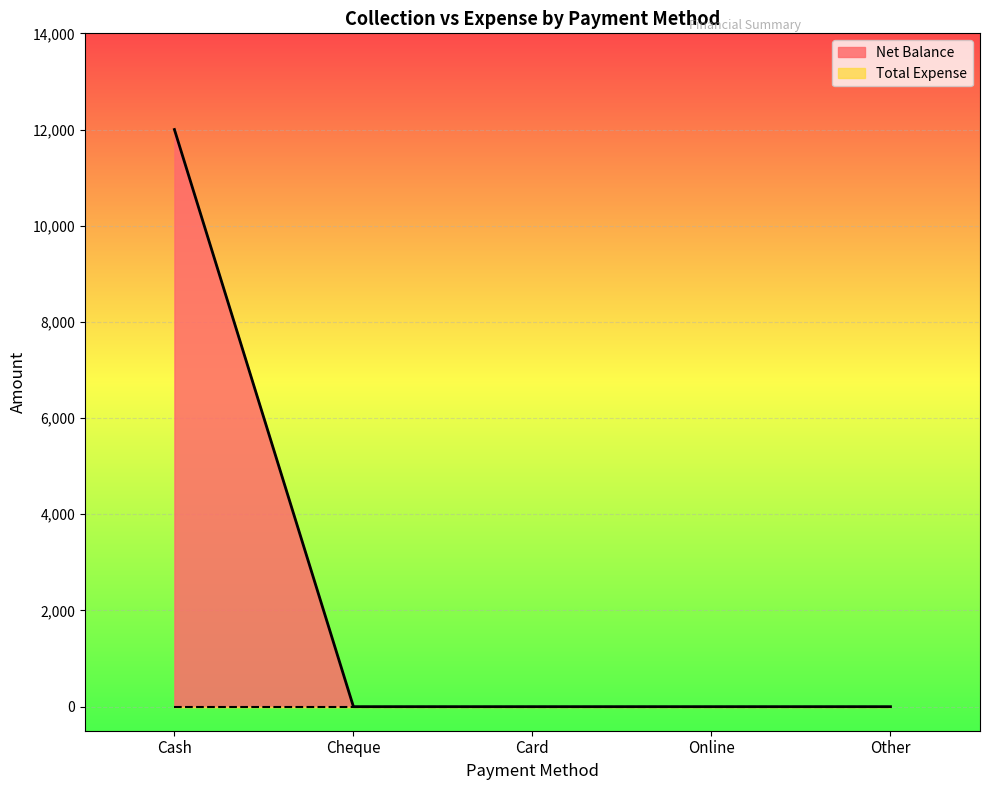

The value at Cash is 16038. True or false?

False